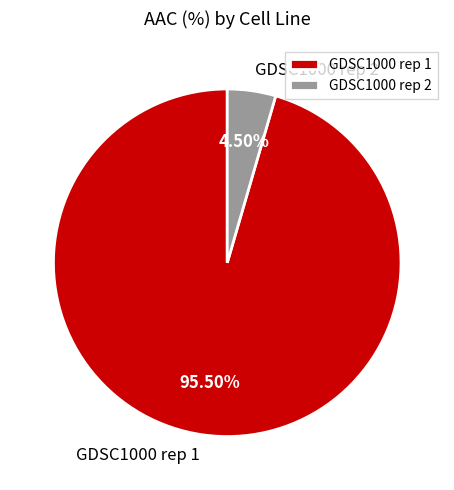

Between GDSC1000 rep 1 and GDSC1000 rep 2, which is larger?

GDSC1000 rep 1